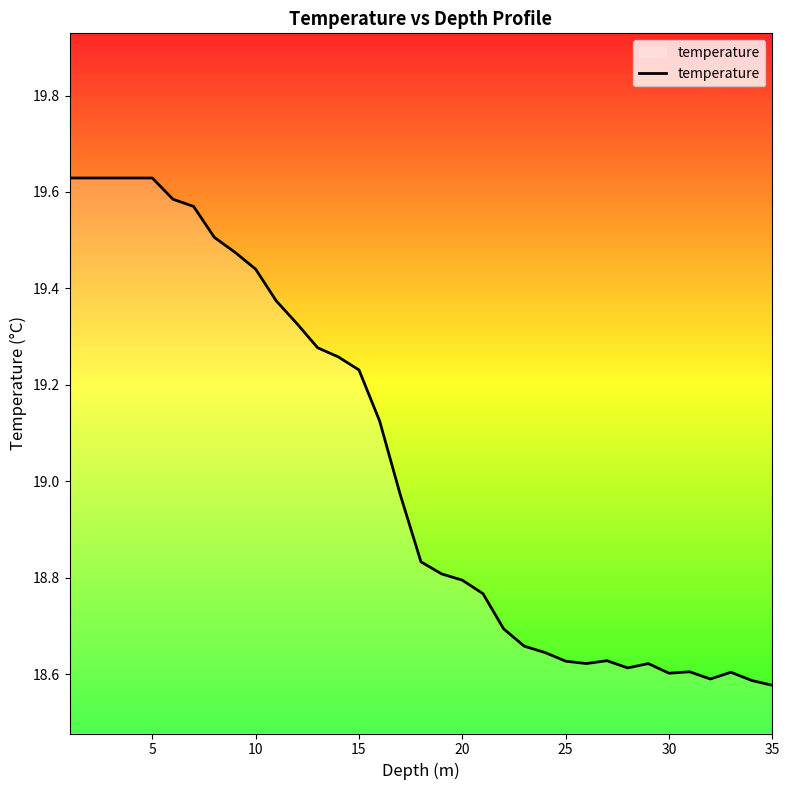

How many lines are shown in the chart?

1